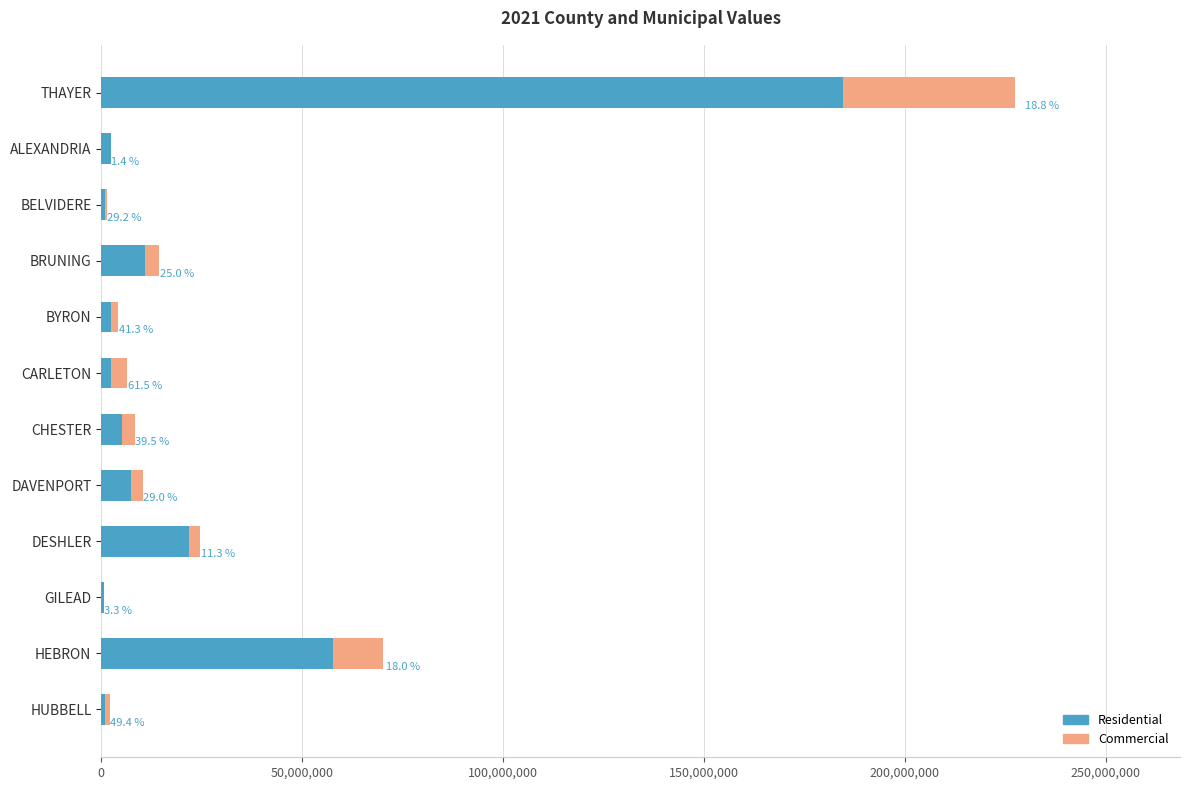

Which series has the largest range (max minus min)?

Residential